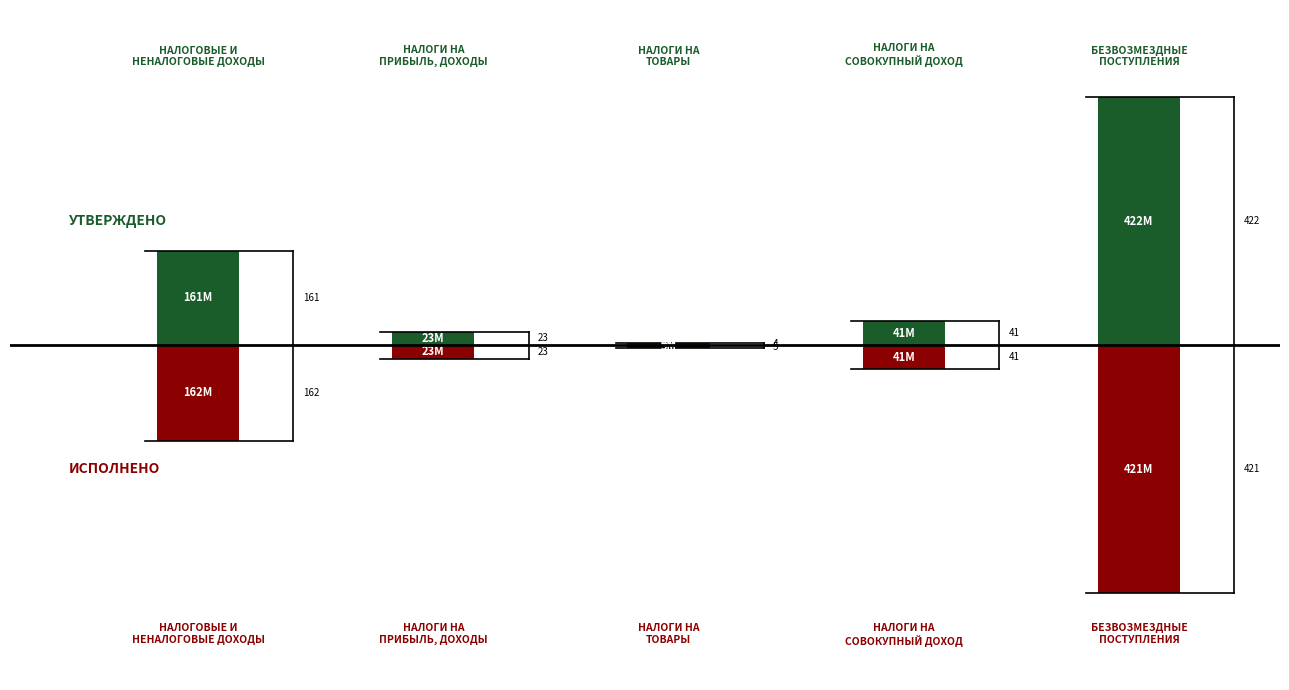

What is the maximum value for Исполнено?

-4.5